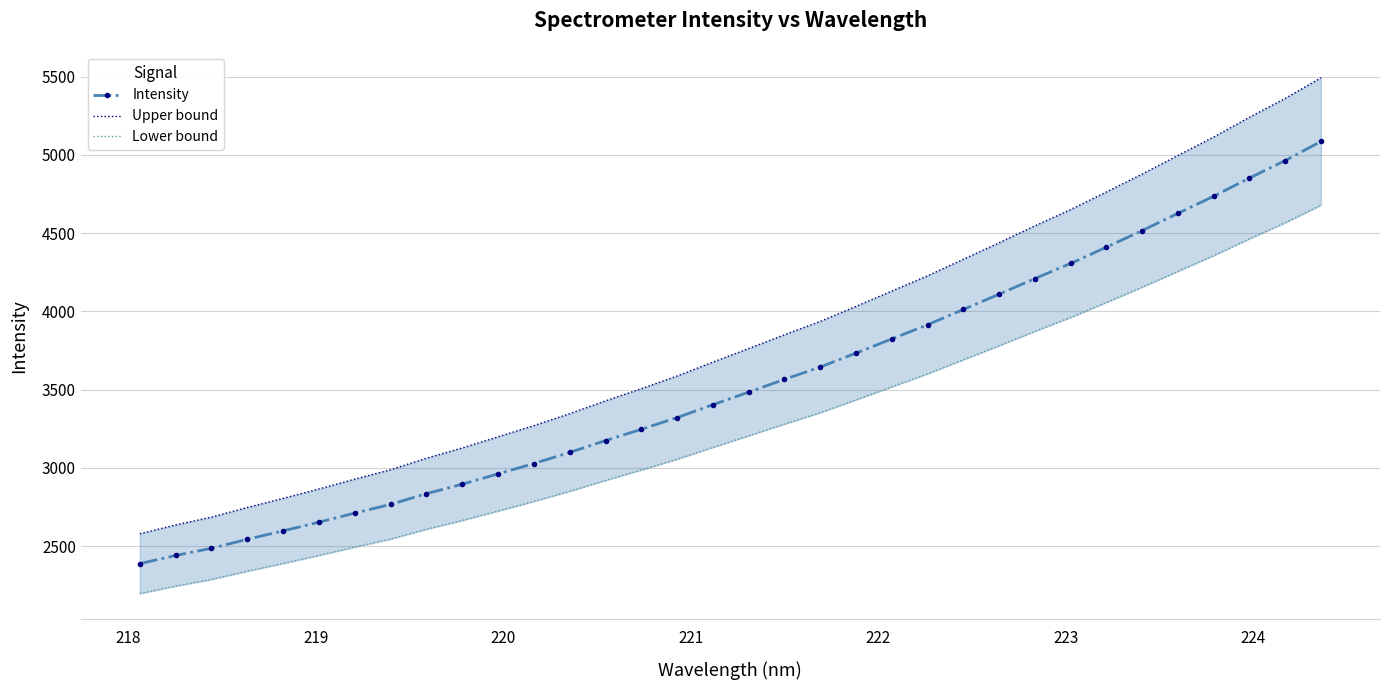

How many data points in Upper bound are less than 3762?

17